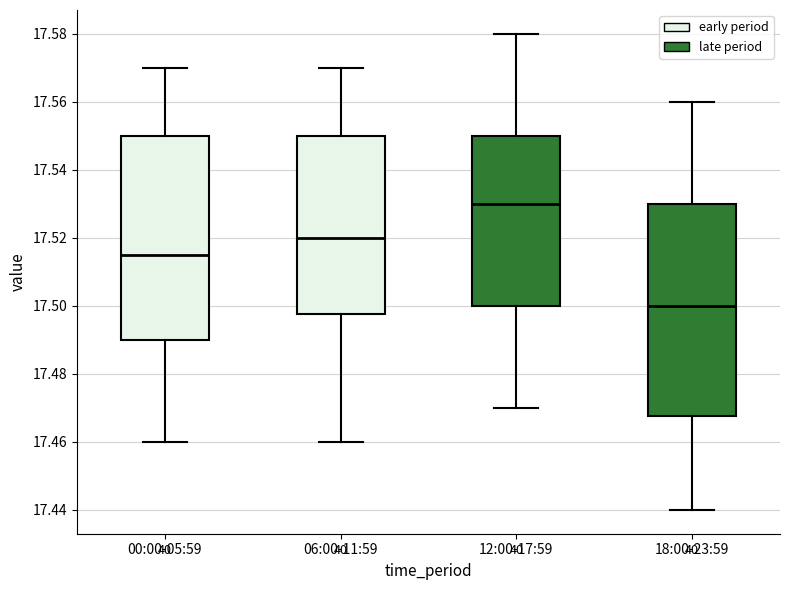

Reading left to right, transcribe this box plot: for each box, give where its median line is, the range the box spans, and where its two whiskers end, as read against the y-axis. The values are not printed on the chart, so give them approximately, as read against the axis.

00:00-05:59: median 17.516, box 17.490 to 17.550, whiskers 17.460 to 17.570
06:00-11:59: median 17.520, box 17.498 to 17.550, whiskers 17.460 to 17.570
12:00-17:59: median 17.530, box 17.500 to 17.550, whiskers 17.470 to 17.580
18:00-23:59: median 17.500, box 17.468 to 17.530, whiskers 17.440 to 17.560